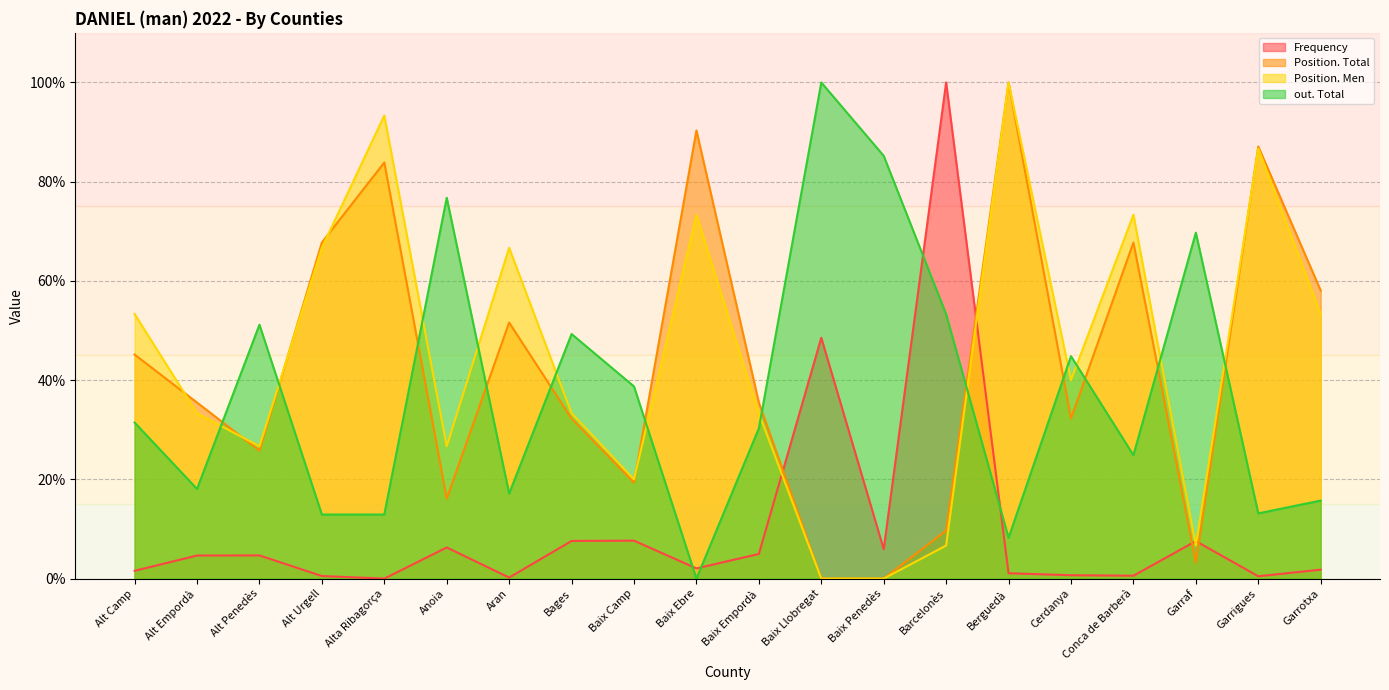

Where do Frequency and Position. Men first cross each other?

Baix Empordà and Baix Llobregat